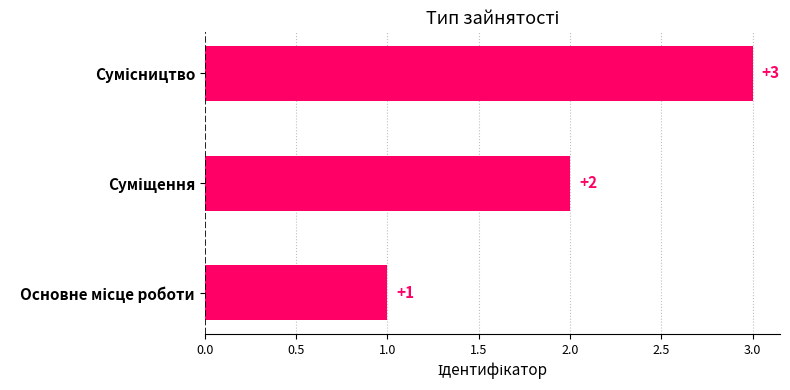

What is the maximum value shown in the chart?

3